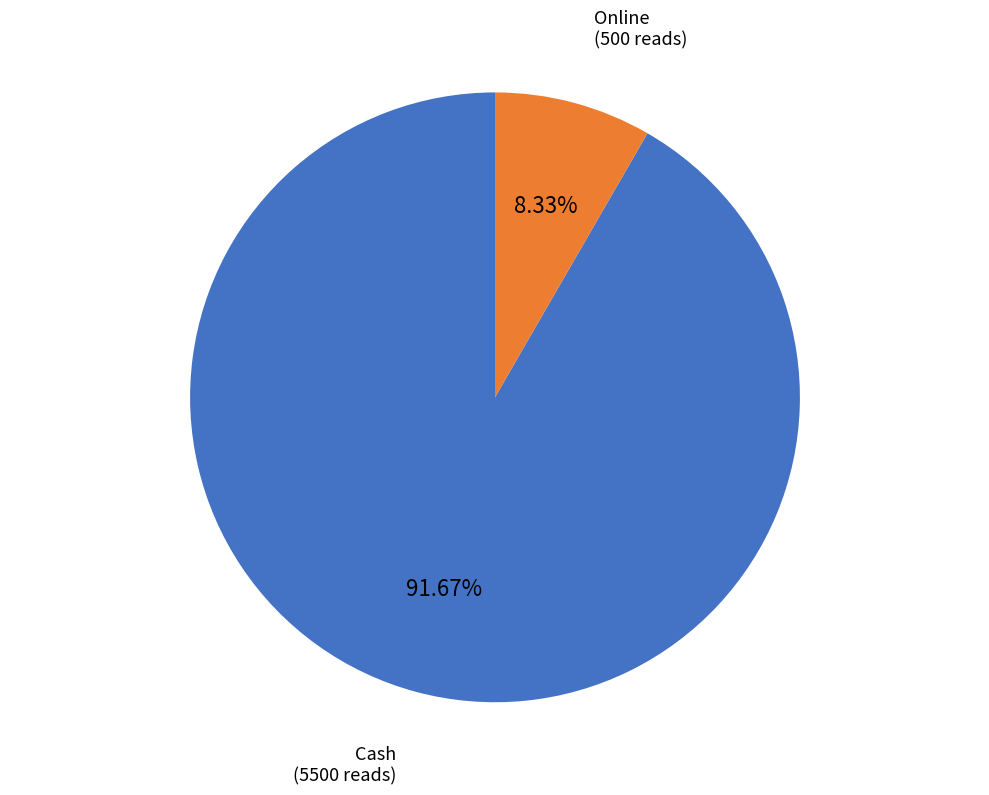

True or false: Cash accounts for 92% of the total.

True